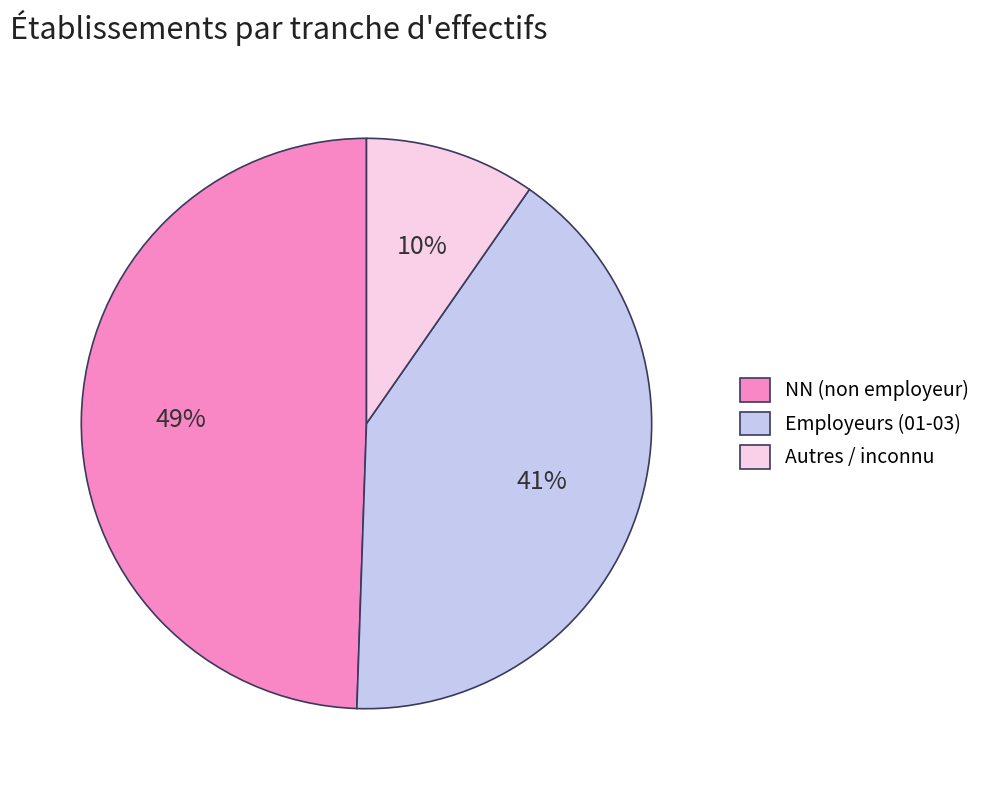

To the nearest percent, what is the combined percentage of Autres / inconnu and NN (non employeur)?

59%